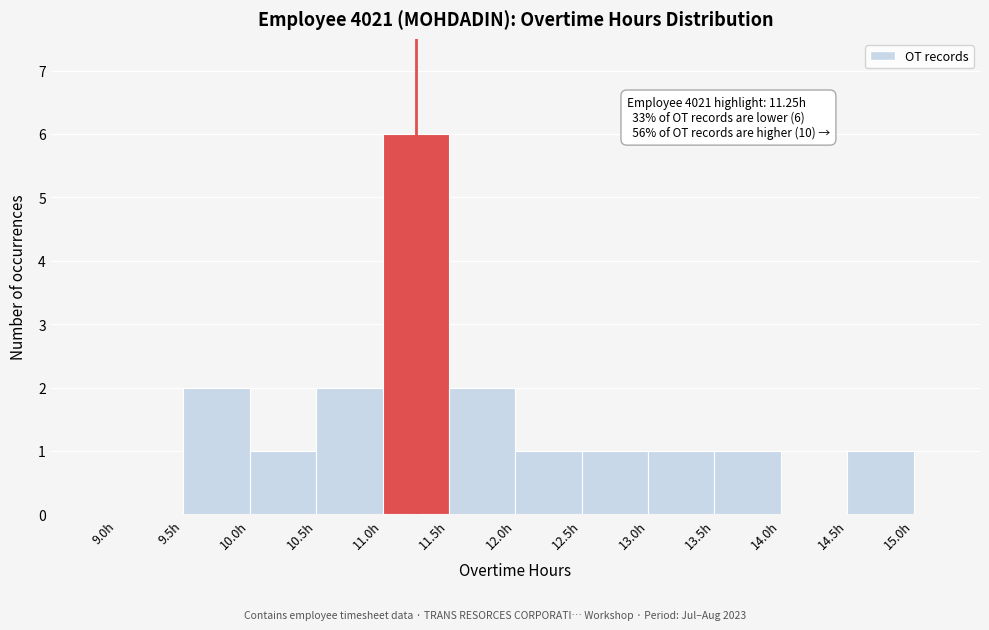

Which range on the x-axis has the tallest bar?

11.0 to 11.5